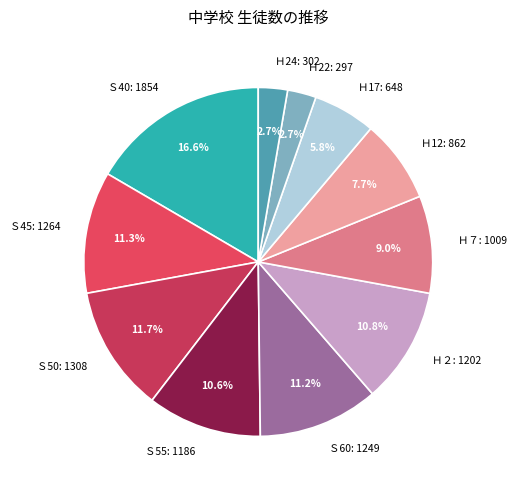

To the nearest percent, what is the difference between the largest and smallest slice percentages?

14%